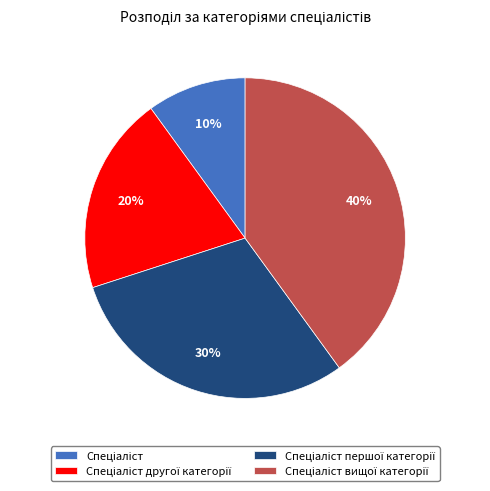

To the nearest percent, what is the difference between the largest and smallest slice percentages?

30%